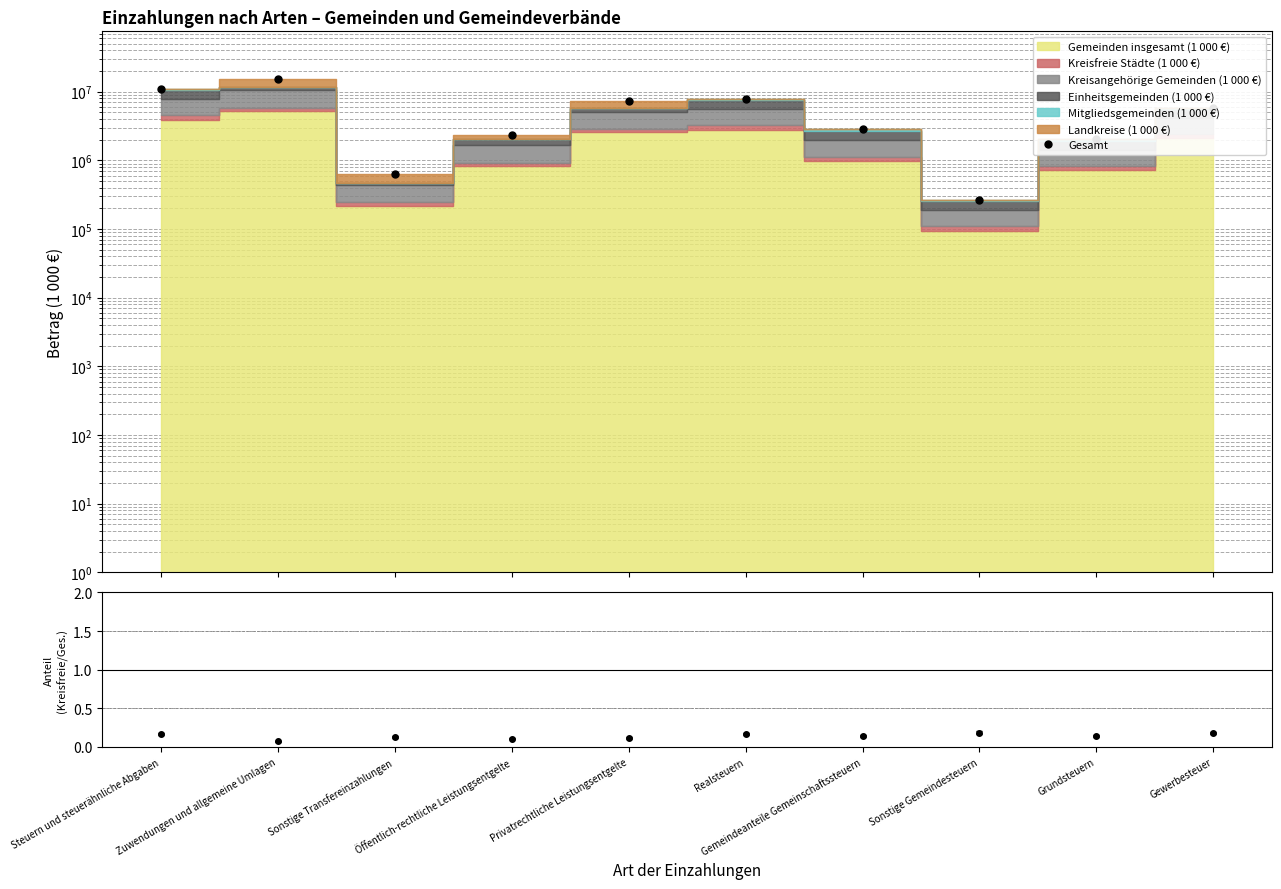

Reading left to right, list all the values displayed in this chart.

Steuern und steuerähnliche Abgaben=11020883	Zuwendungen und allgemeine Umlagen=15154549	Sonstige Transfereinzahlungen=627080	Öffentlich-rechtliche Leistungsentgelte=2338599	Privatrechtliche Leistungsentgelte=7315831	Realsteuern=7915769	Gemeindeanteile Gemeinschaftssteuern=2841356	Sonstige Gemeindesteuern=263692	Grundsteuern=2038381	Gewerbesteuer=5877388